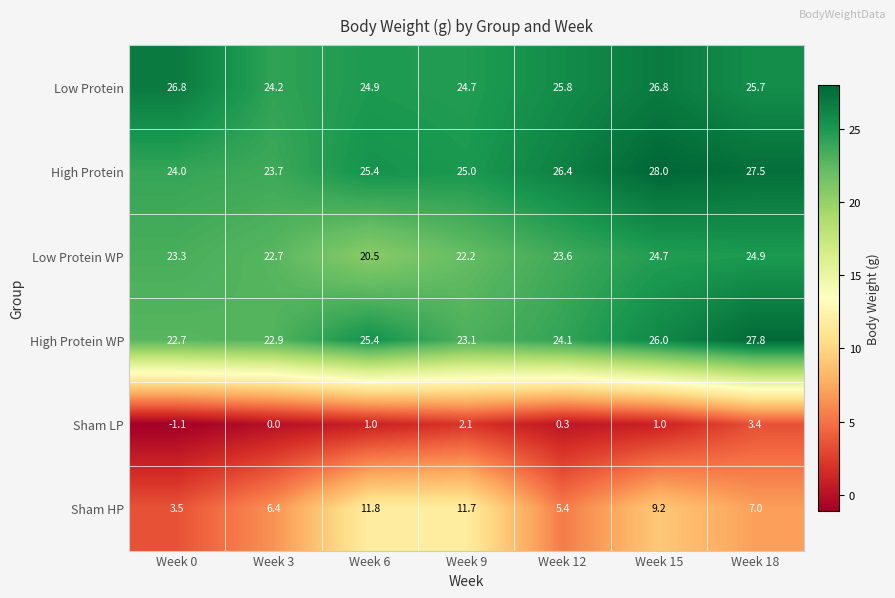

Between Week 0 and Week 18, which series saw the biggest shift?

High Protein WP